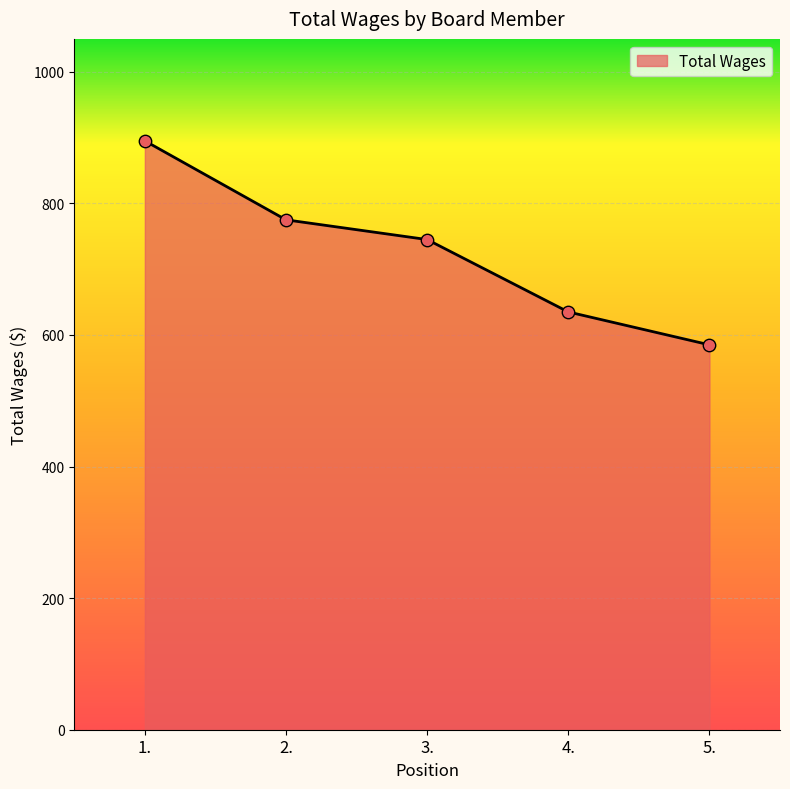

Between 2. and 3., which is larger?

2.